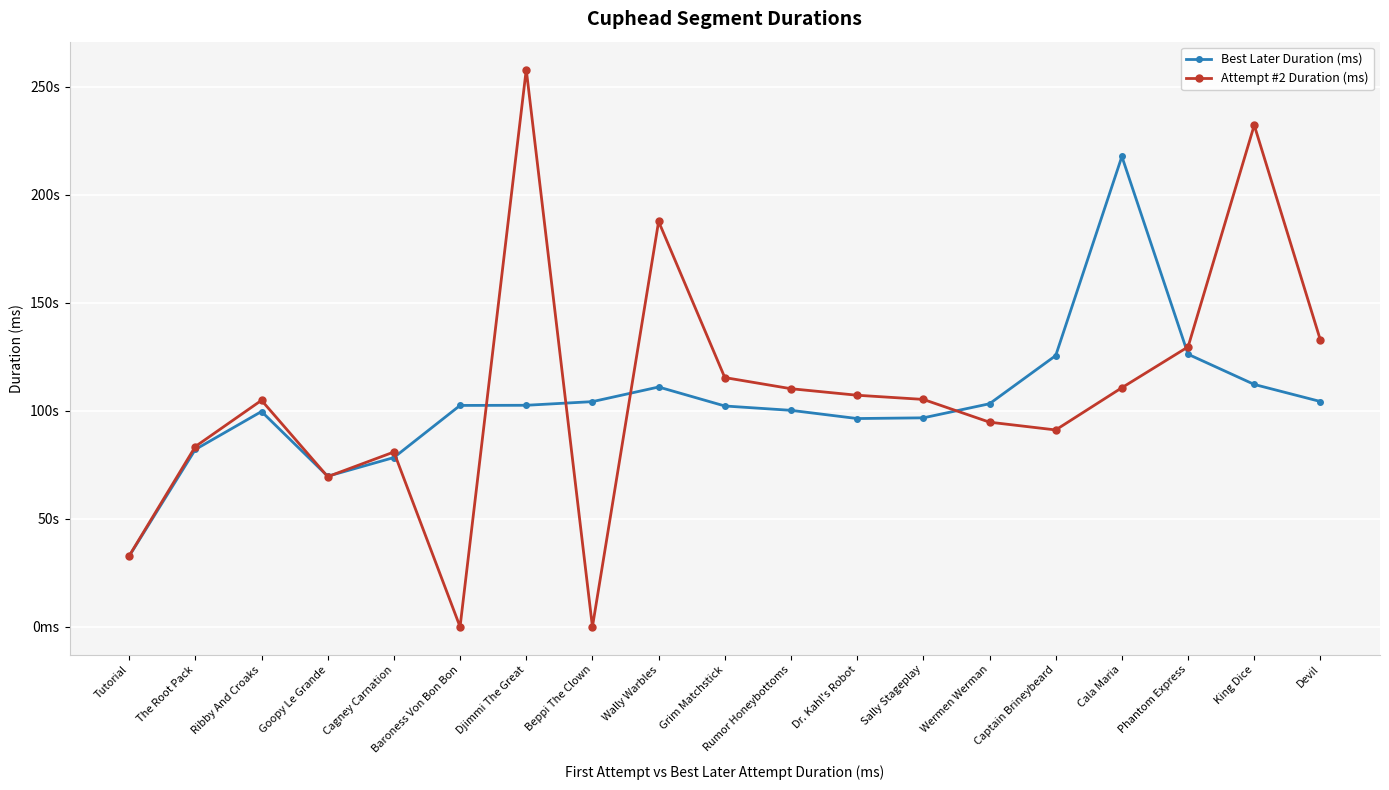

Reading left to right, extract all data points from this chart.

Best Later Duration (ms): Tutorial=32695	The Root Pack=82070	Ribby And Croaks=99628	Goopy Le Grande=69683	Cagney Carnation=78332	Baroness Von Bon Bon=102446	Djimmi The Great=102513	Beppi The Clown=104202	Wally Warbles=110970	Grim Matchstick=102190	Rumor Honeybottoms=100176	Dr. Kahl's Robot=96380	Sally Stageplay=96704	Wermen Werman=103221	Captain Brineybeard=125508	Cala Maria=217632	Phantom Express=126130	King Dice=112154	Devil=104259
Attempt #2 Duration (ms): Tutorial=32825	The Root Pack=83432	Ribby And Croaks=104815	Goopy Le Grande=69487	Cagney Carnation=80899	Baroness Von Bon Bon=0	Djimmi The Great=257867	Beppi The Clown=0	Wally Warbles=187576	Grim Matchstick=115338	Rumor Honeybottoms=110179	Dr. Kahl's Robot=107160	Sally Stageplay=105227	Wermen Werman=94698	Captain Brineybeard=91100	Cala Maria=110646	Phantom Express=129542	King Dice=232125	Devil=132592